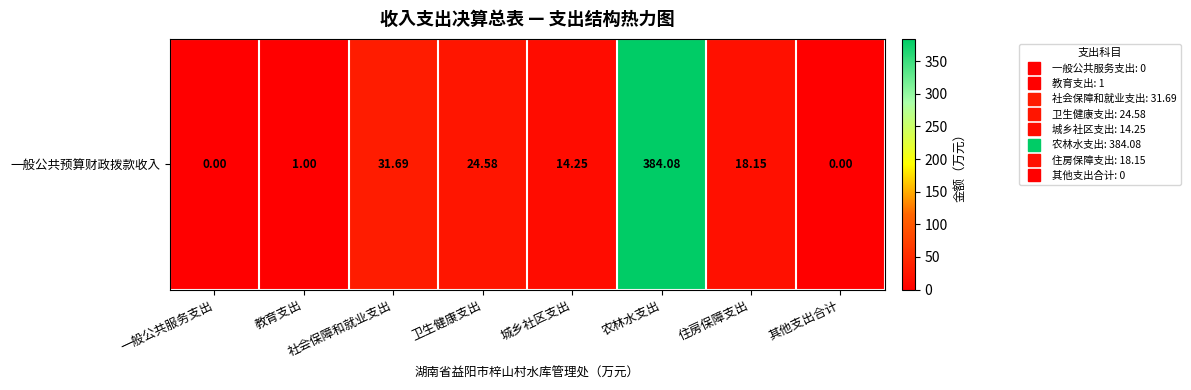

True or false: the data shows 546.6 at 农林水支出.

False